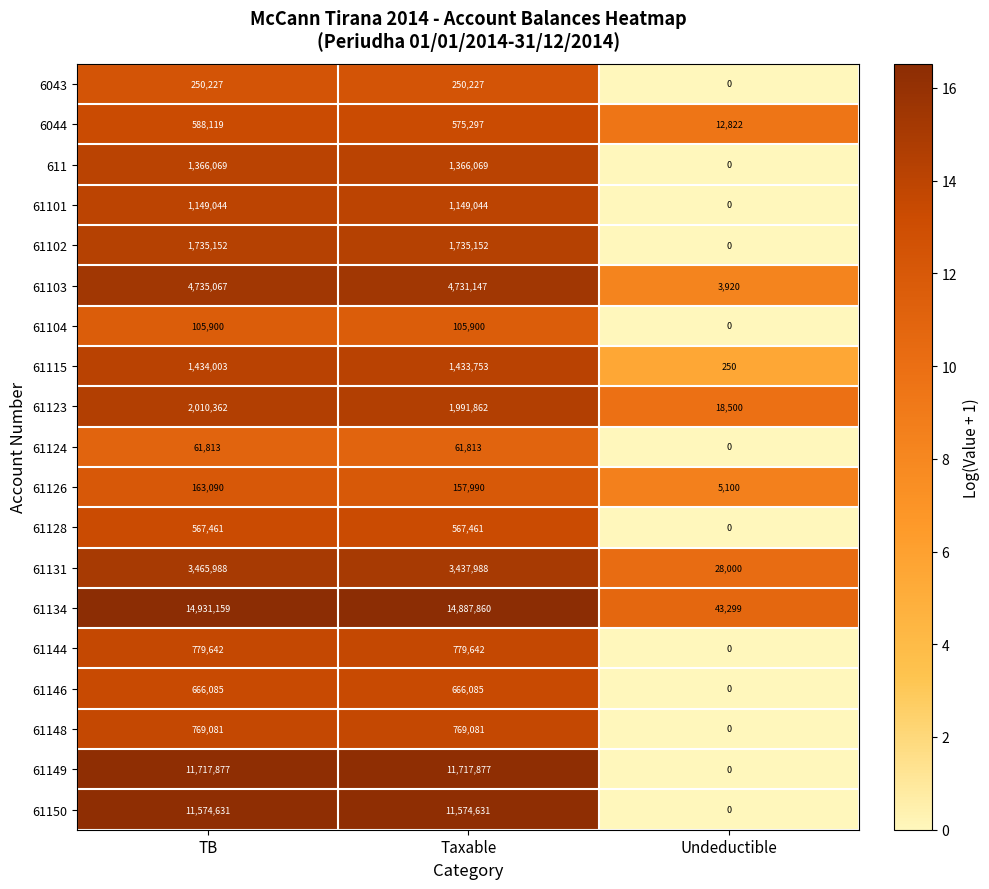

What is the approximate value of 61128 at TB, to the nearest 50?

567450